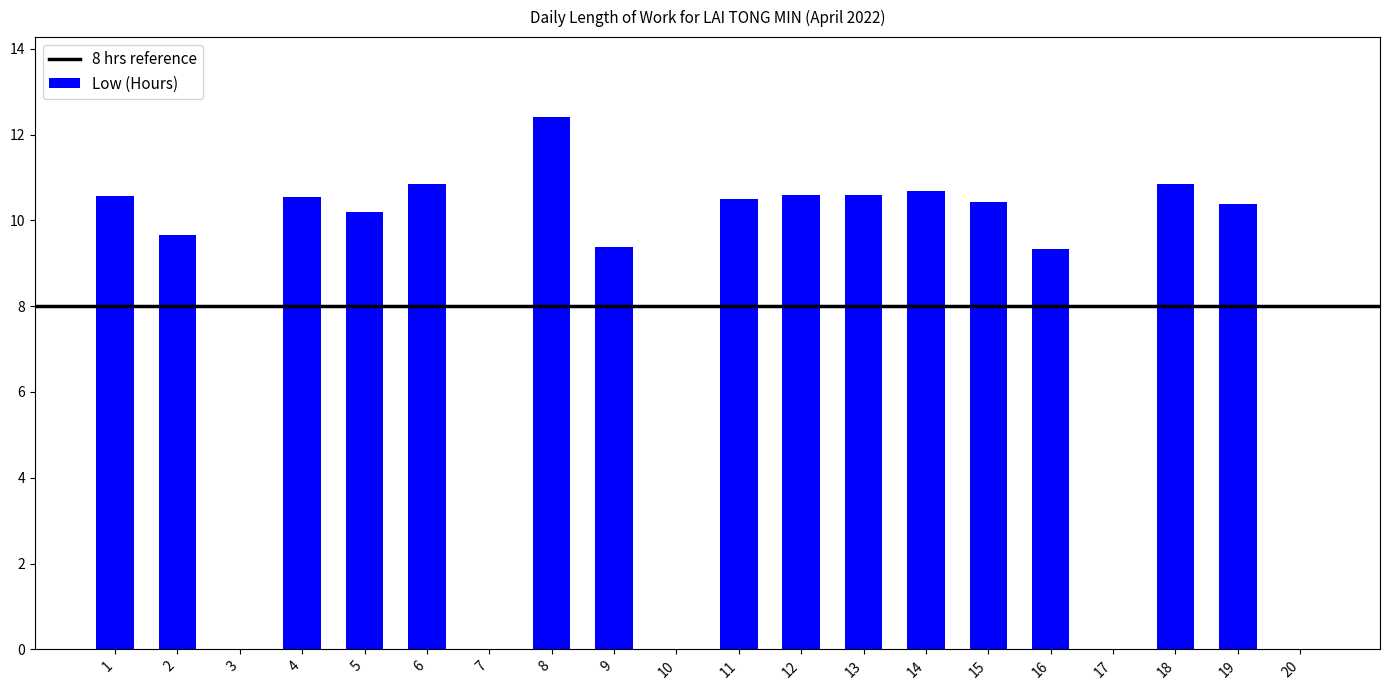

Which label corresponds to the largest value in the chart?

8